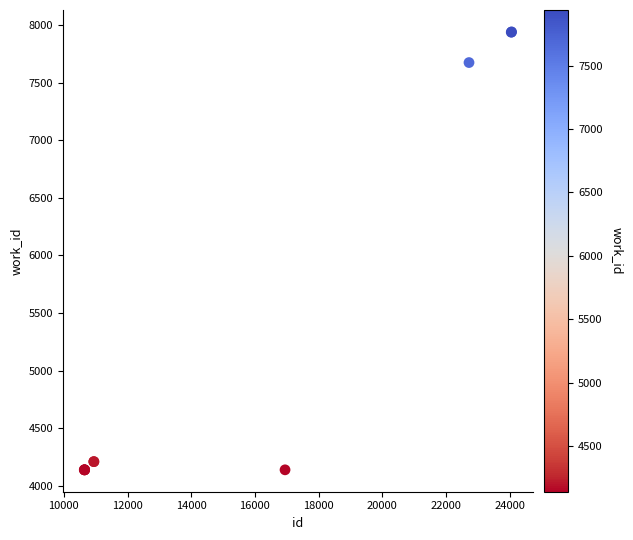

What Y value in the scatter plot is closest to 6039?

7673